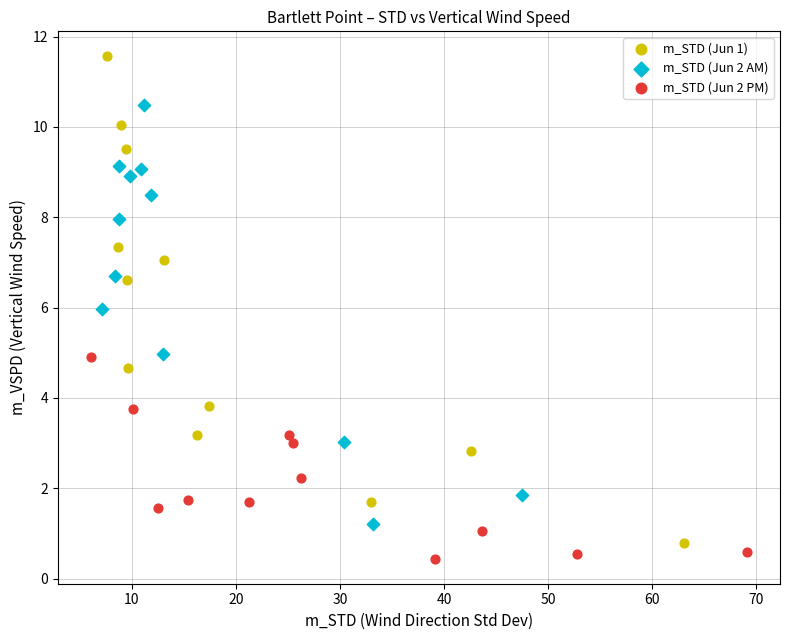

Which series contains the highest Y value?

m_STD (Jun 1)